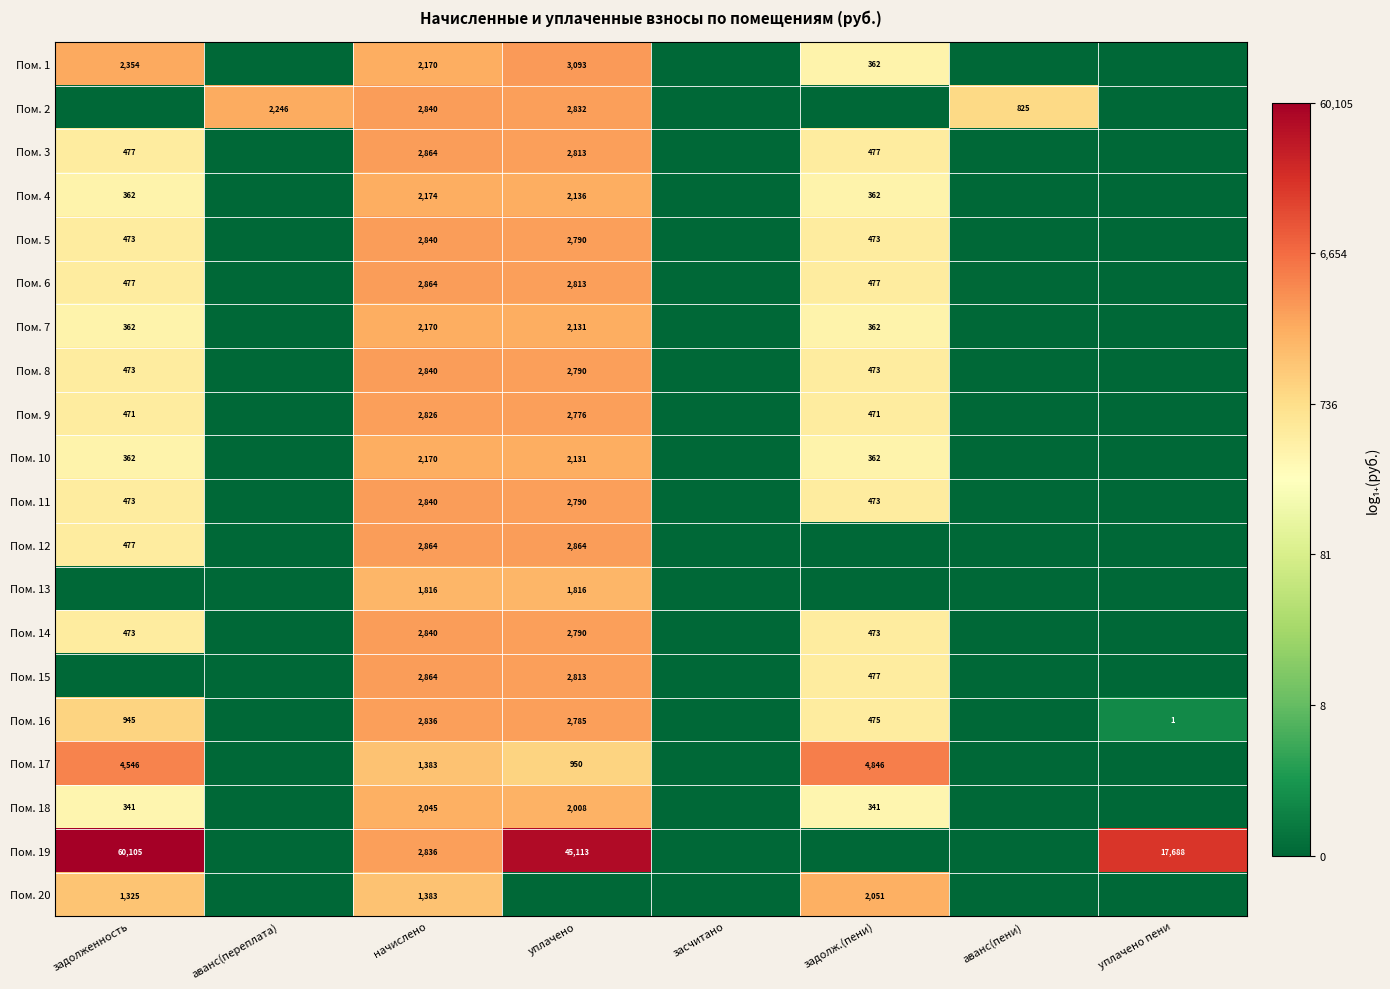

Is it true that Пом. 9 equals 223 at задолженность?

False